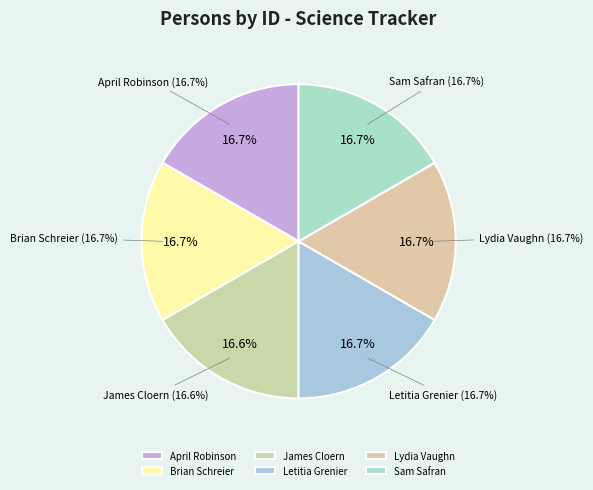

Combined, what portion of the pie is Brian Schreier and Lydia Vaughn?

33.4%